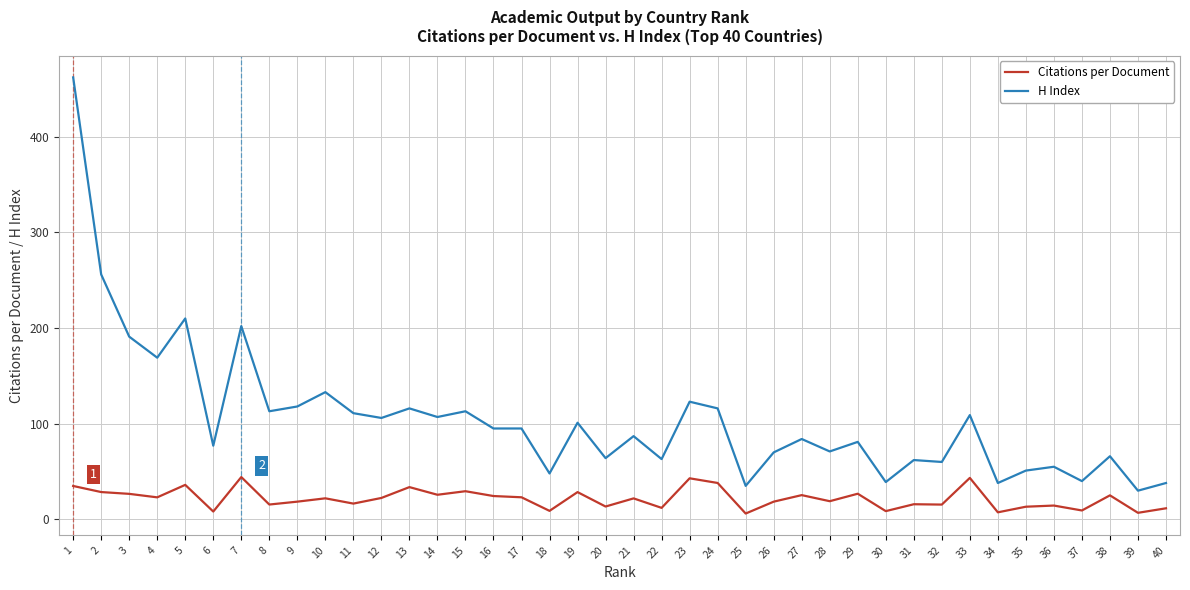

Where is the first local maximum for H Index?

5